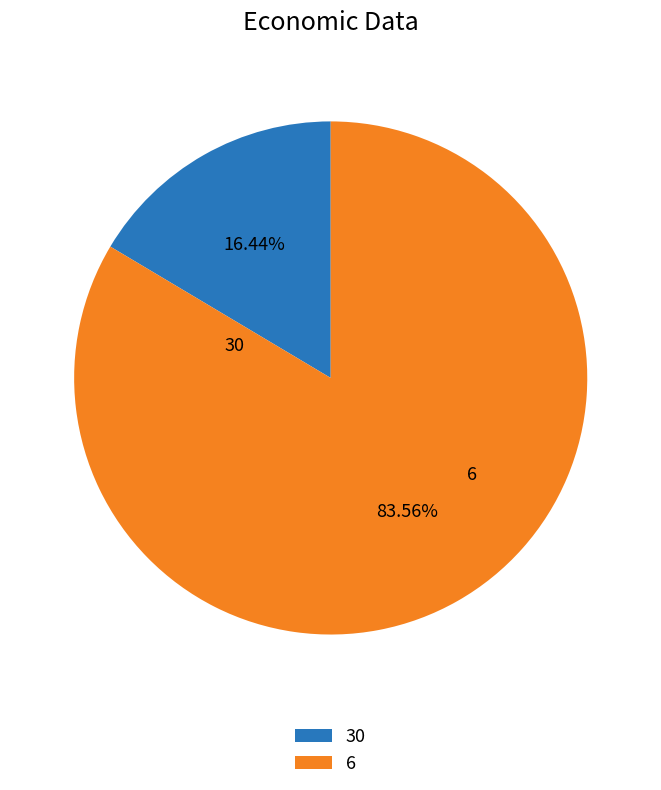

To the nearest percent, what is the difference between the 6 and 30 slice percentages?

67%